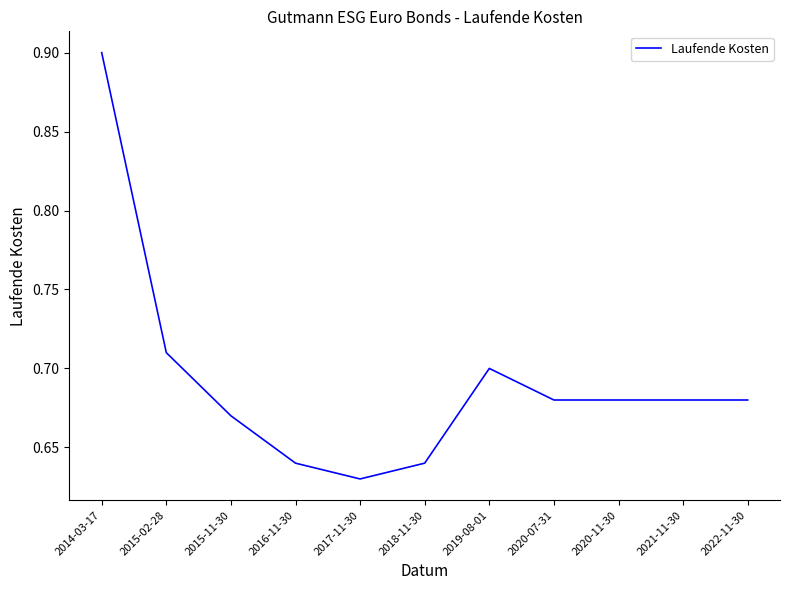

Where is the data nearest to the value 0?

2017-11-30